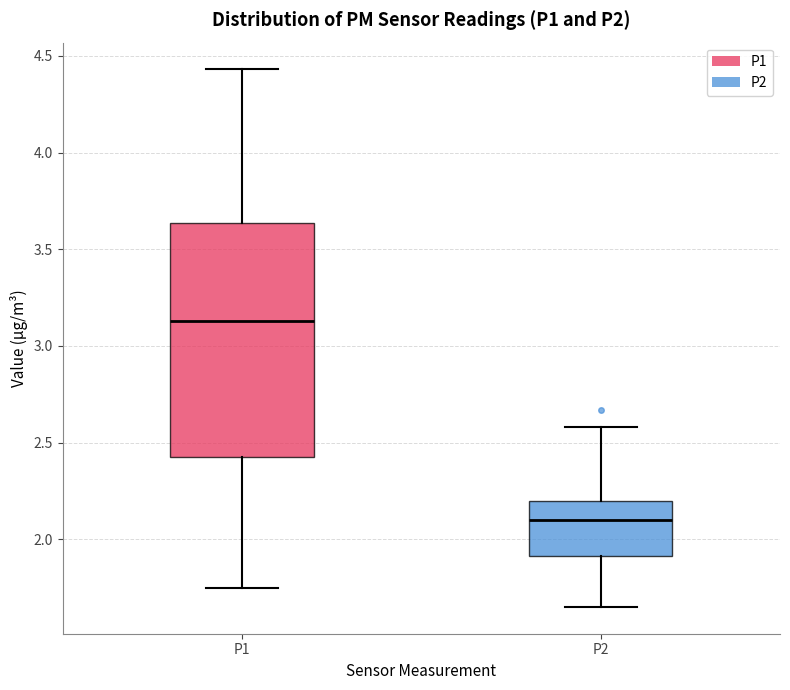

Where does the upper whisker of the box for P2 end on the y-axis? The values are not printed on the chart, so give them approximately, as read against the axis.

2.60